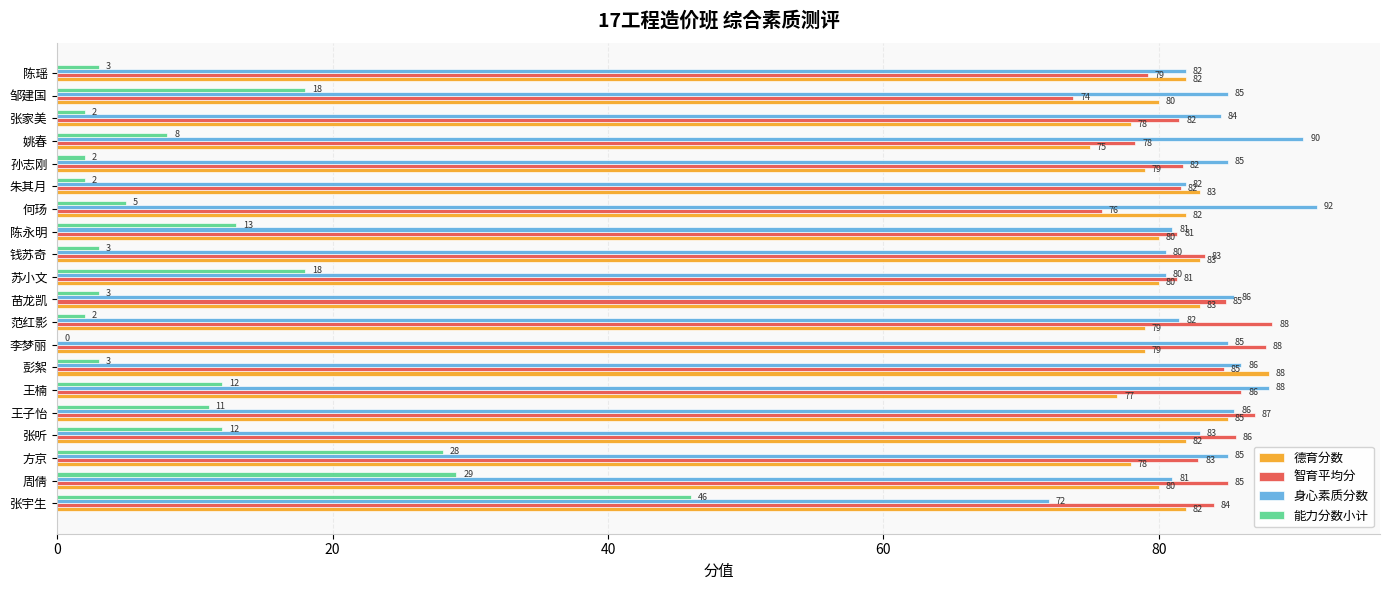

Which series has the largest total across all categories?

身心素质分数